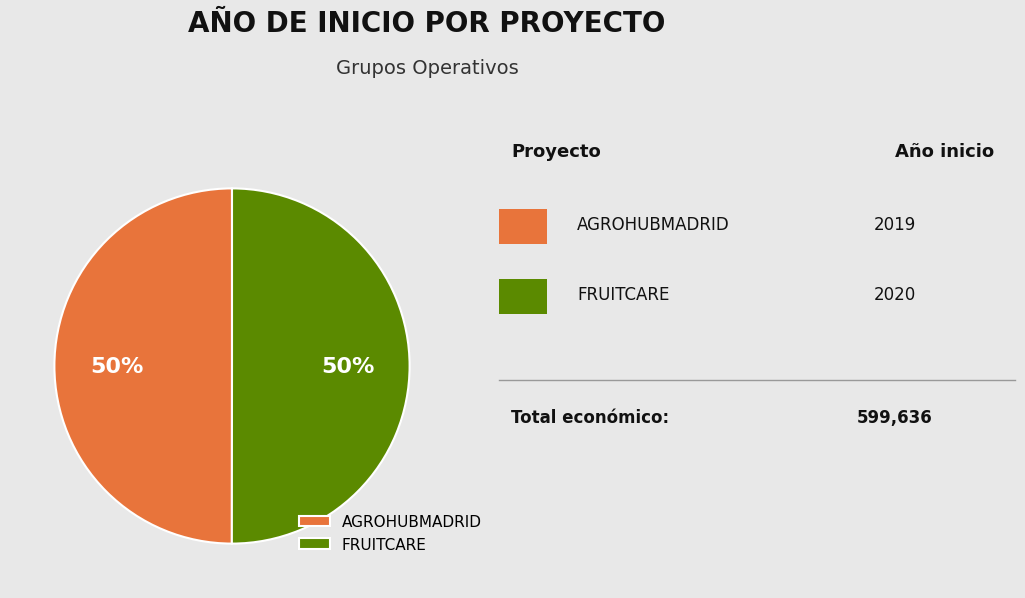

The AGROHUBMADRID slice represents 50% of the pie. True or false?

True